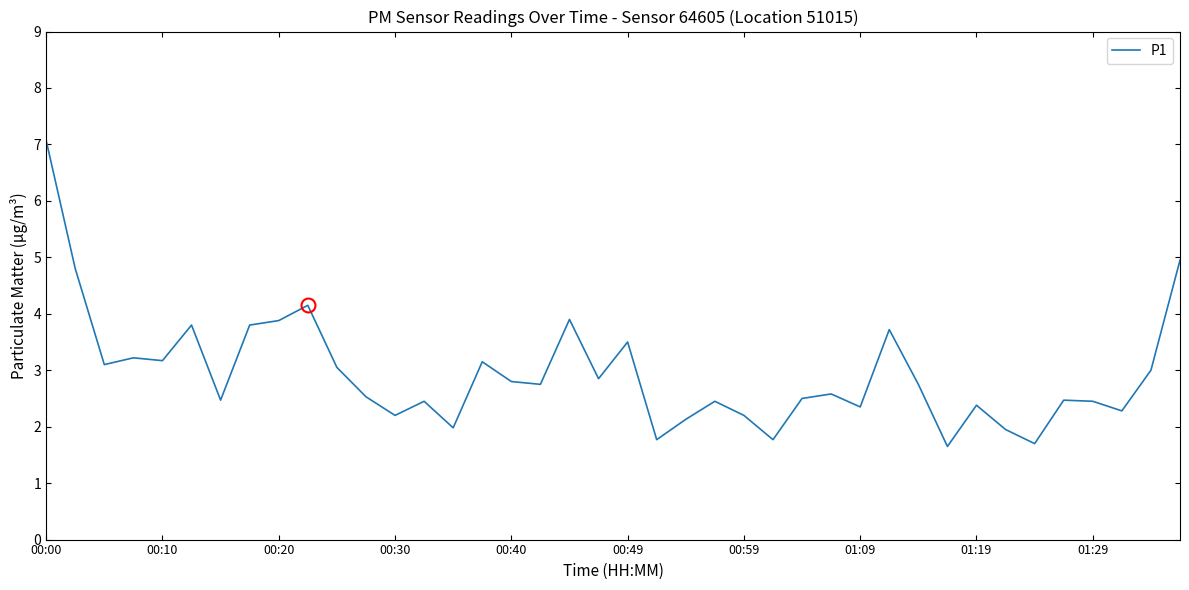

What is the greatest value displayed?

7.1